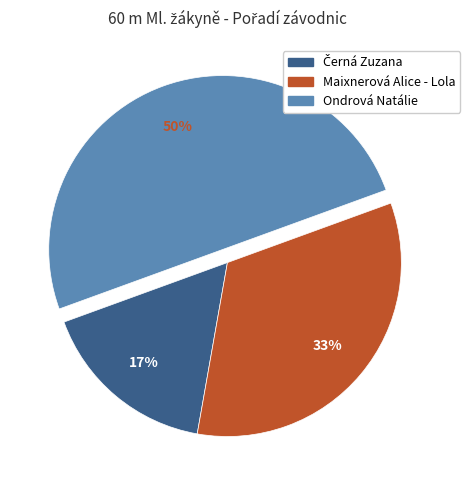

Approximately how many times larger is the value at Ondrová Natálie compared to Maixnerová Alice - Lola?

1.5